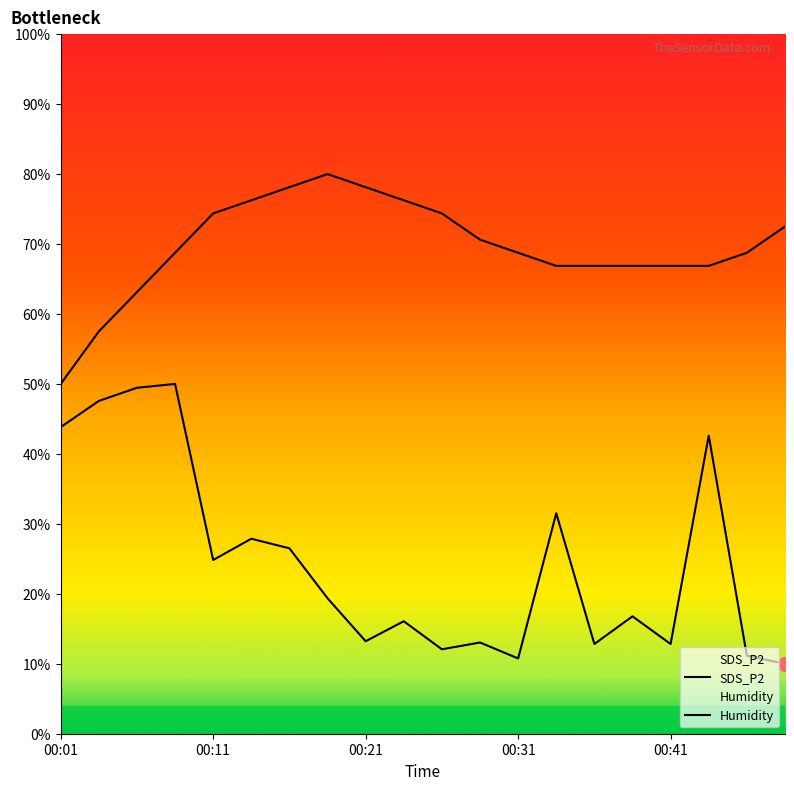

True or false: Humidity and SDS_P2 cross at least once.

False